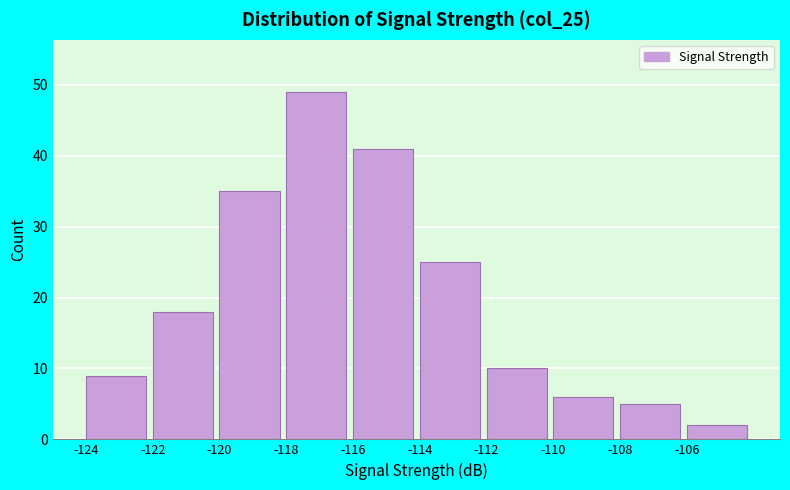

Reading left to right, what are all the values shown in this chart?

9	18	35	49	41	25	10	6	5	2